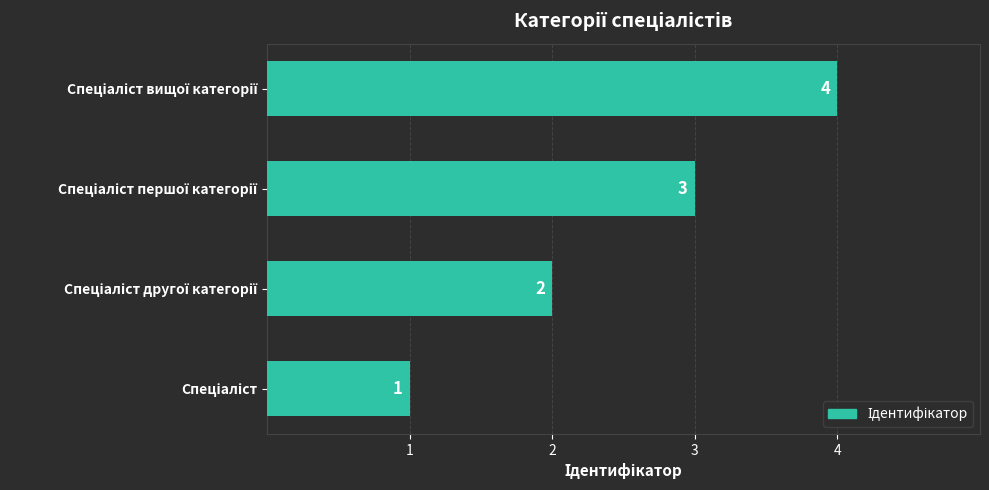

How many values are between 2 and 4?

3